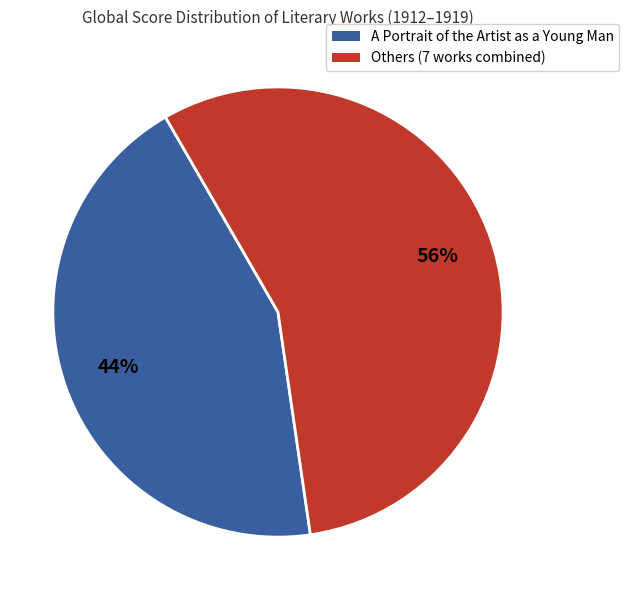

Is there any slice that represents more than half of the pie?

Yes